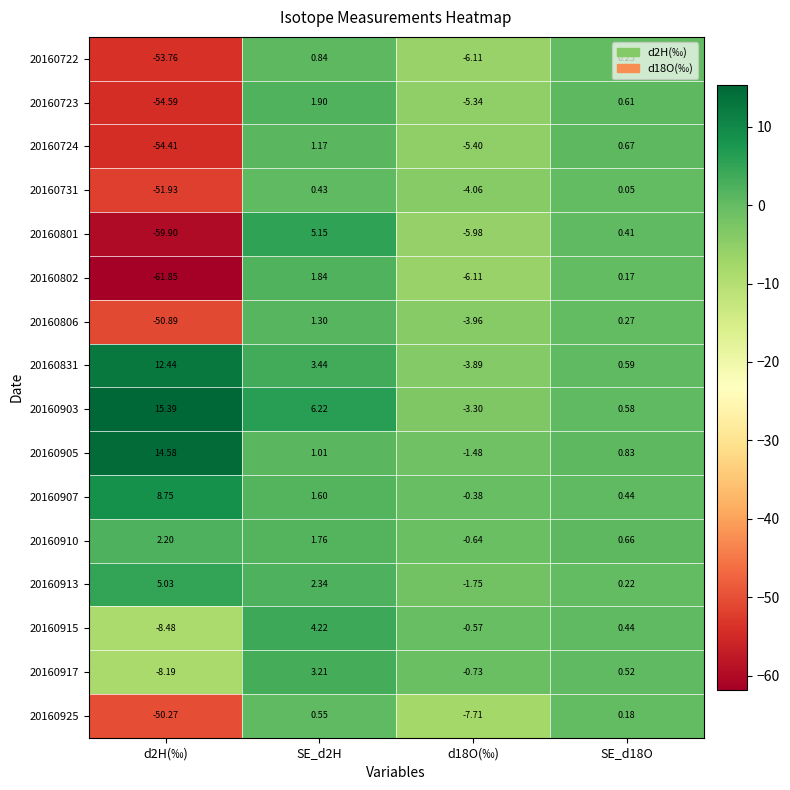

How many data points does each series have?

4